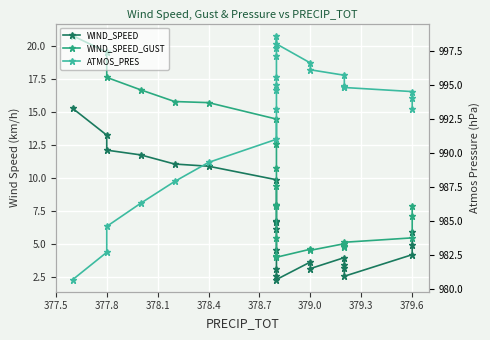

What is the sum of all ATMOS_PRES values?

23826.9